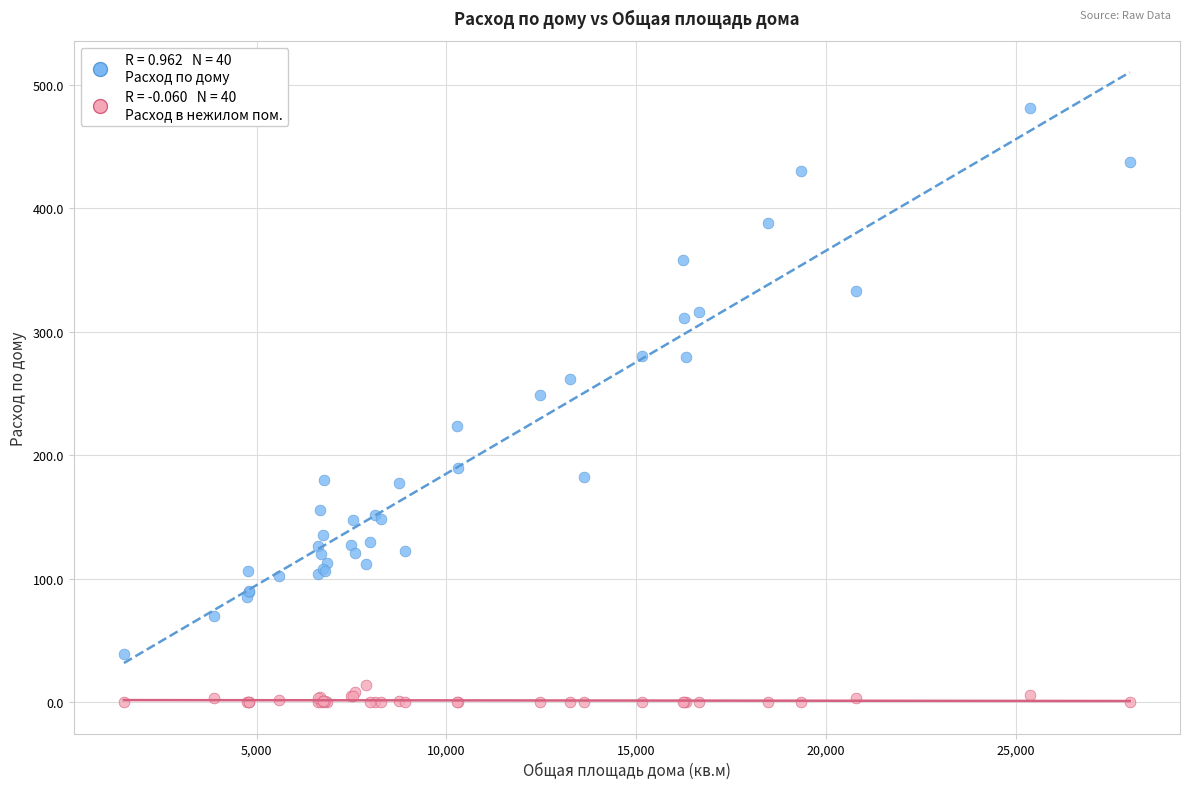

Across all series, what Y value is closest to 240?

248.5